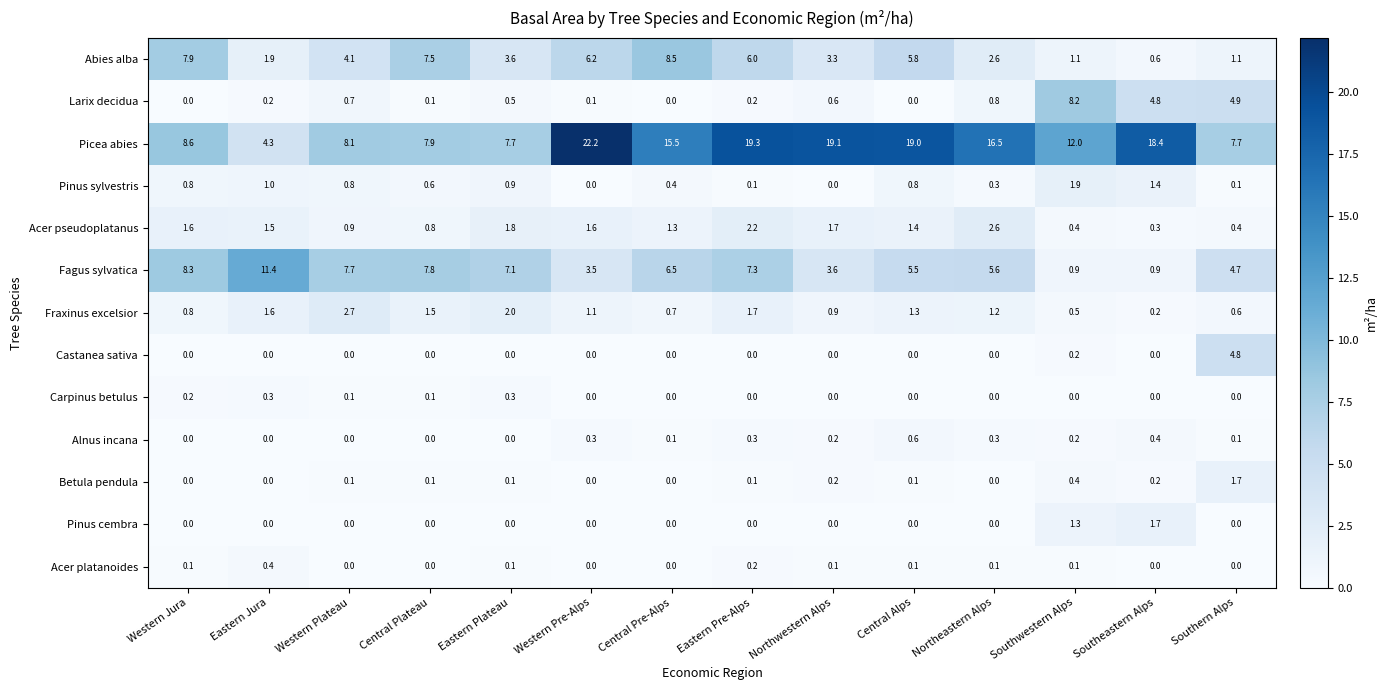

What is the sum of all Betula pendula values?

3.0